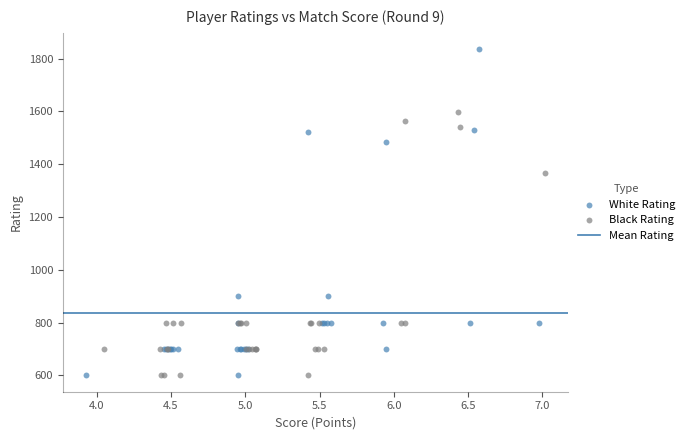

Which series has the widest spread of Y values?

White Rating